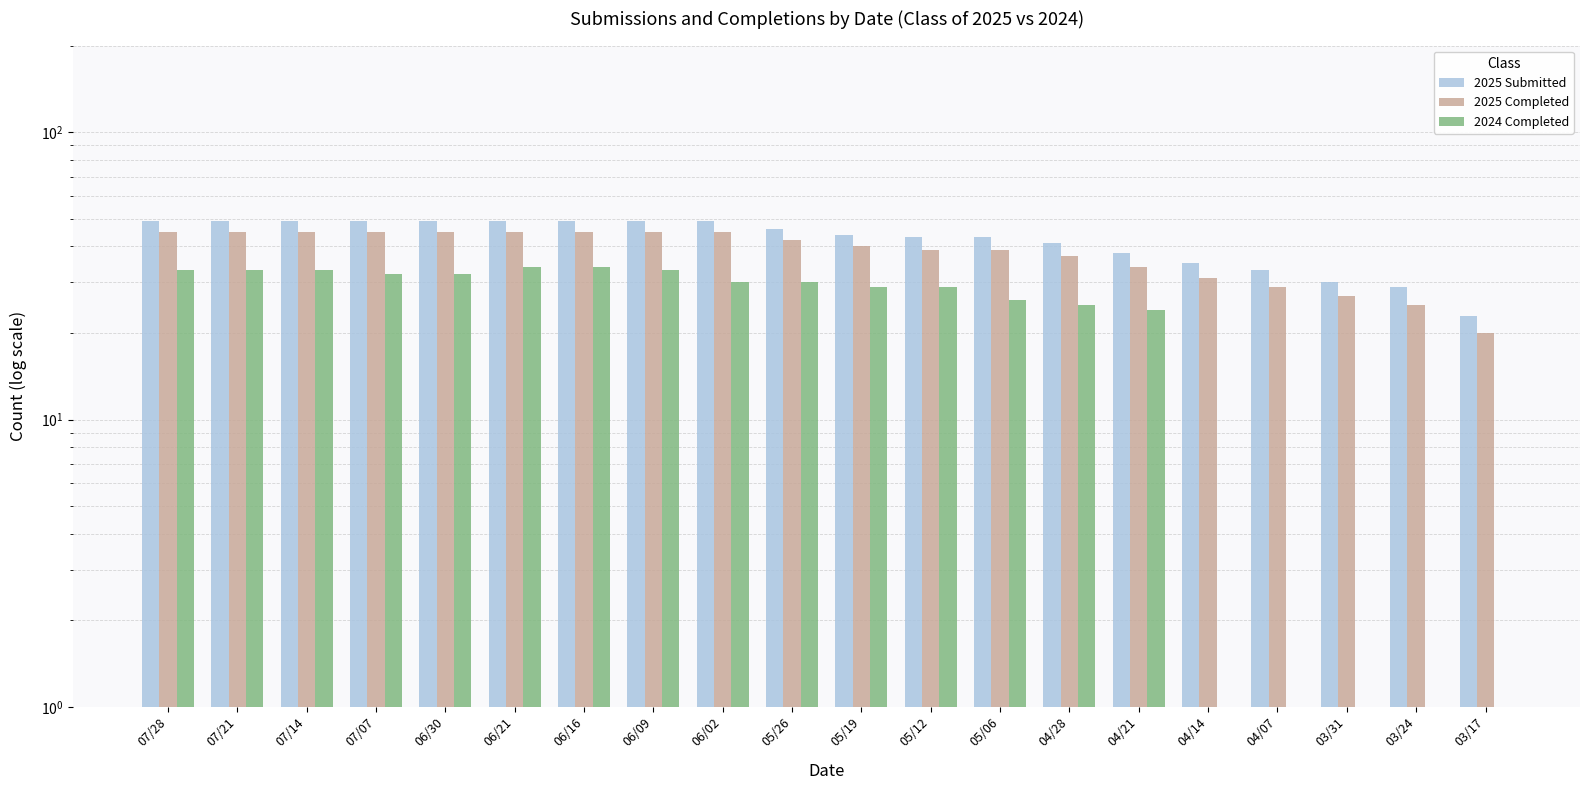

Reading right to left, what are all the values shown in this chart?

2025 Submitted: 03/17=23	03/24=29	03/31=30	04/07=33	04/14=35	04/21=38	04/28=41	05/06=43	05/12=43	05/19=44	05/26=46	06/02=49	06/09=49	06/16=49	06/21=49	06/30=49	07/07=49	07/14=49	07/21=49	07/28=49
2025 Completed: 03/17=20	03/24=25	03/31=27	04/07=29	04/14=31	04/21=34	04/28=37	05/06=39	05/12=39	05/19=40	05/26=42	06/02=45	06/09=45	06/16=45	06/21=45	06/30=45	07/07=45	07/14=45	07/21=45	07/28=45
2024 Completed: 03/17=0	03/24=0	03/31=0	04/07=0	04/14=0	04/21=24	04/28=25	05/06=26	05/12=29	05/19=29	05/26=30	06/02=30	06/09=33	06/16=34	06/21=34	06/30=32	07/07=32	07/14=33	07/21=33	07/28=33